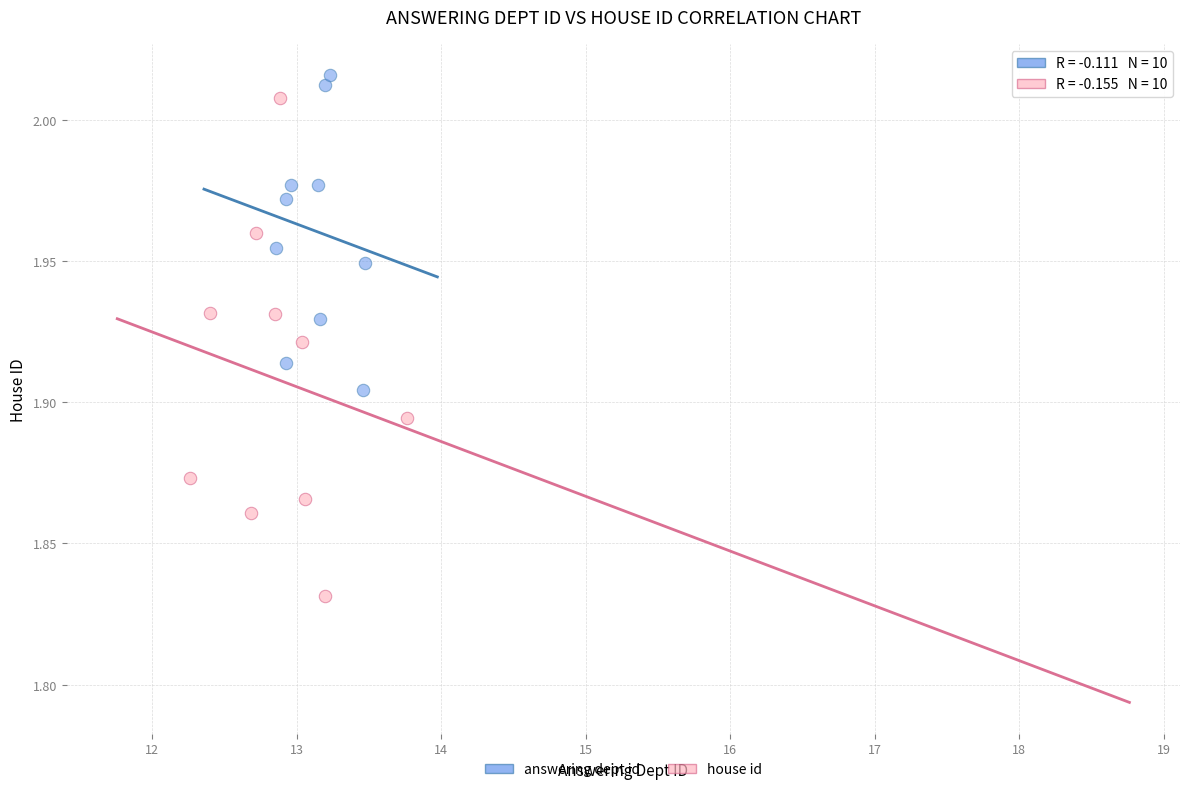

Which series has the largest Y range (max minus min)?

house id